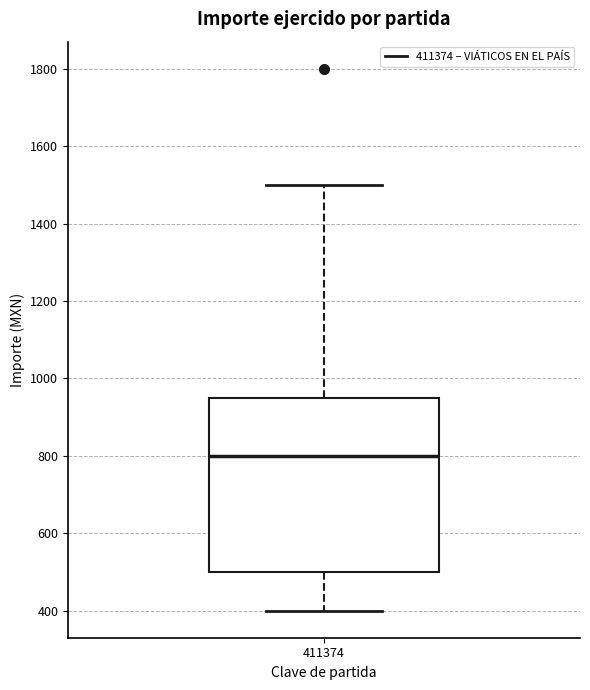

Read this box plot against the y-axis: the position of the median line, the range covered by the box, and the ends of both whiskers. The values are not printed on the chart, so give them approximately, as read against the axis.

median 800, box 500 to 960, whiskers 400 to 1500